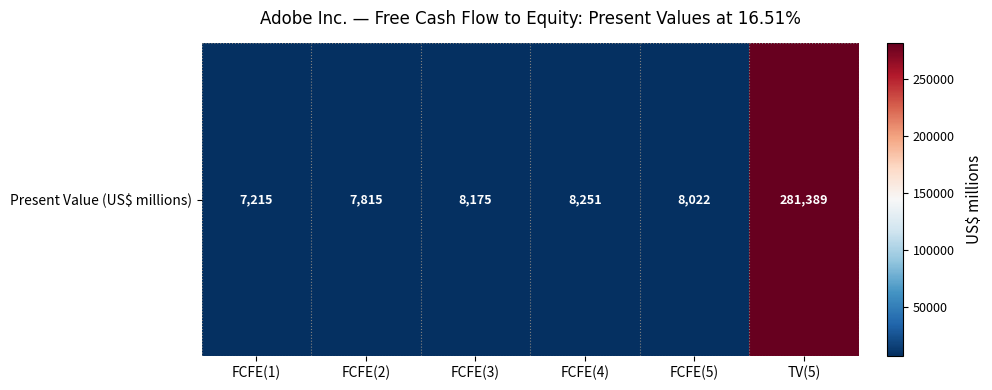

What is the change in value from FCFE(3) to FCFE(5)?

-153